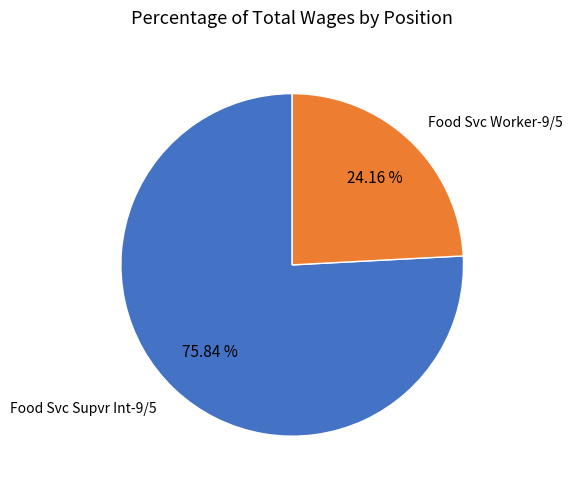

How many slices are in this pie chart?

2